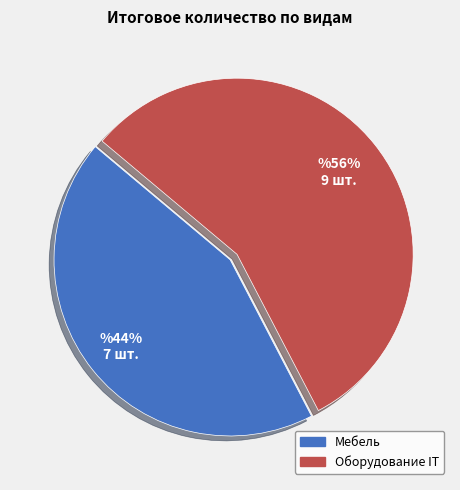

Rank the categories by value from lowest to highest.

Мебель, Оборудование IT